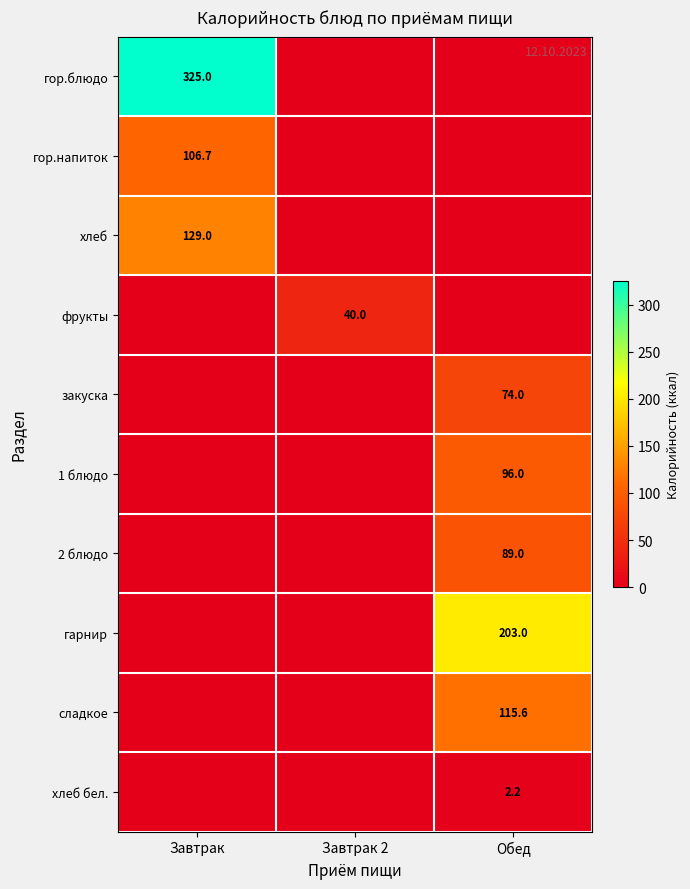

The фрукты series shows 40.0 at Завтрак 2. True or false?

True